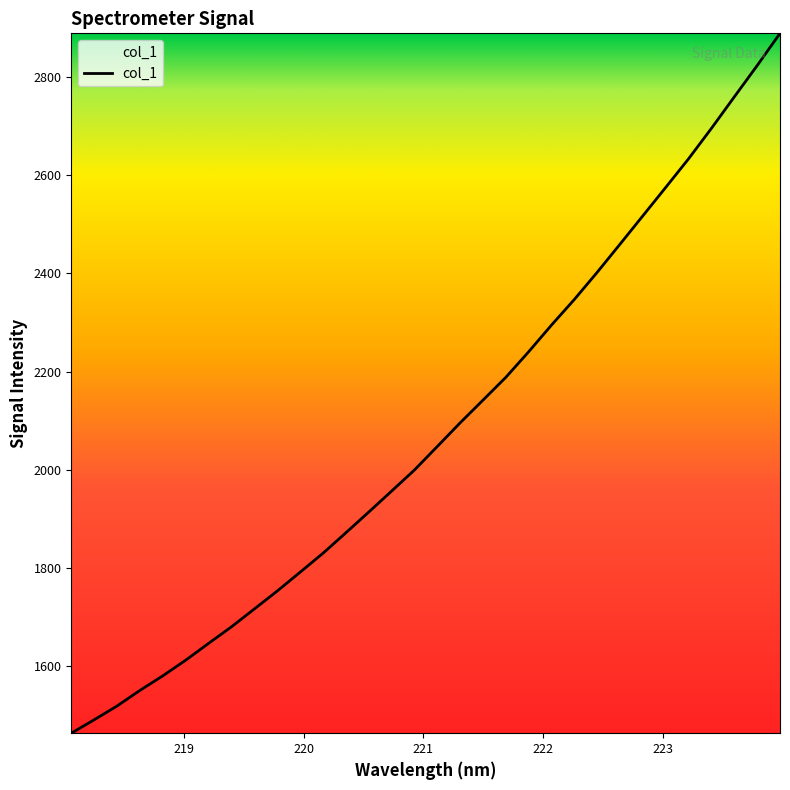

What is the difference between the maximum and minimum values?

1425.4